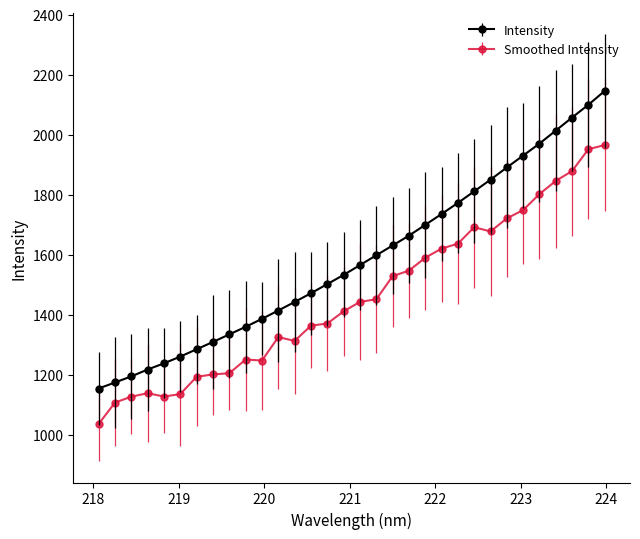

What is the difference between the second highest and second lowest values in the Intensity series?

925.9